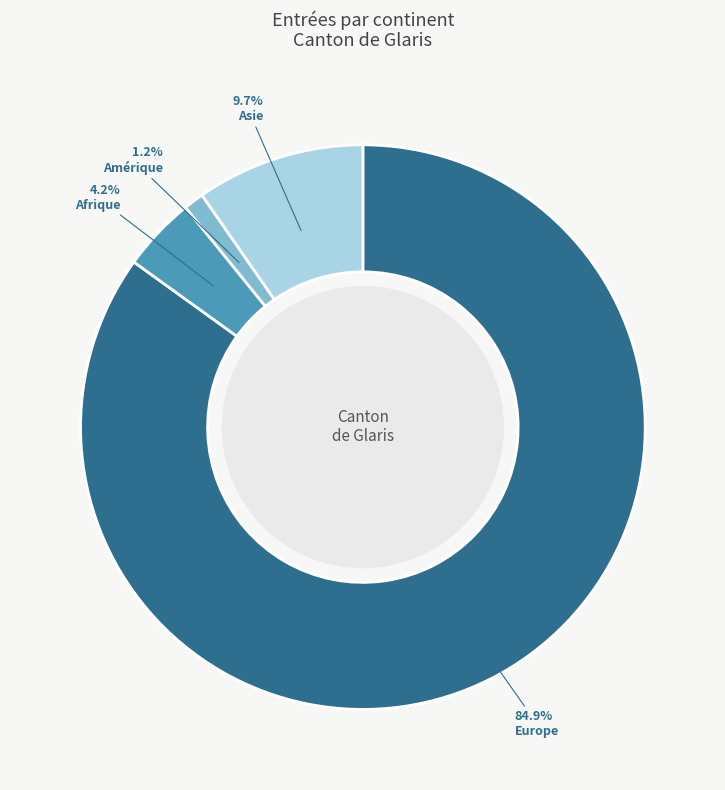

Which category has the biggest portion of the pie?

Europe